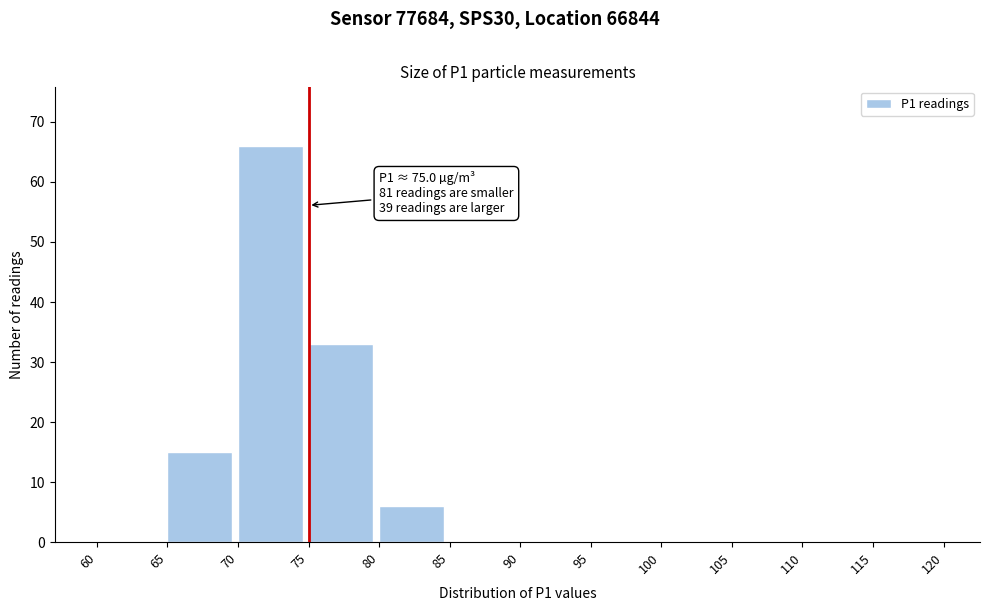

Over which range of the x-axis is the bar tallest?

70 to 75